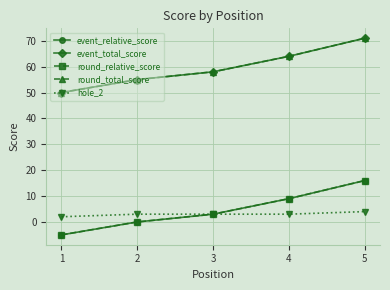

True or false: round_relative_score and hole_2 cross at least once.

False